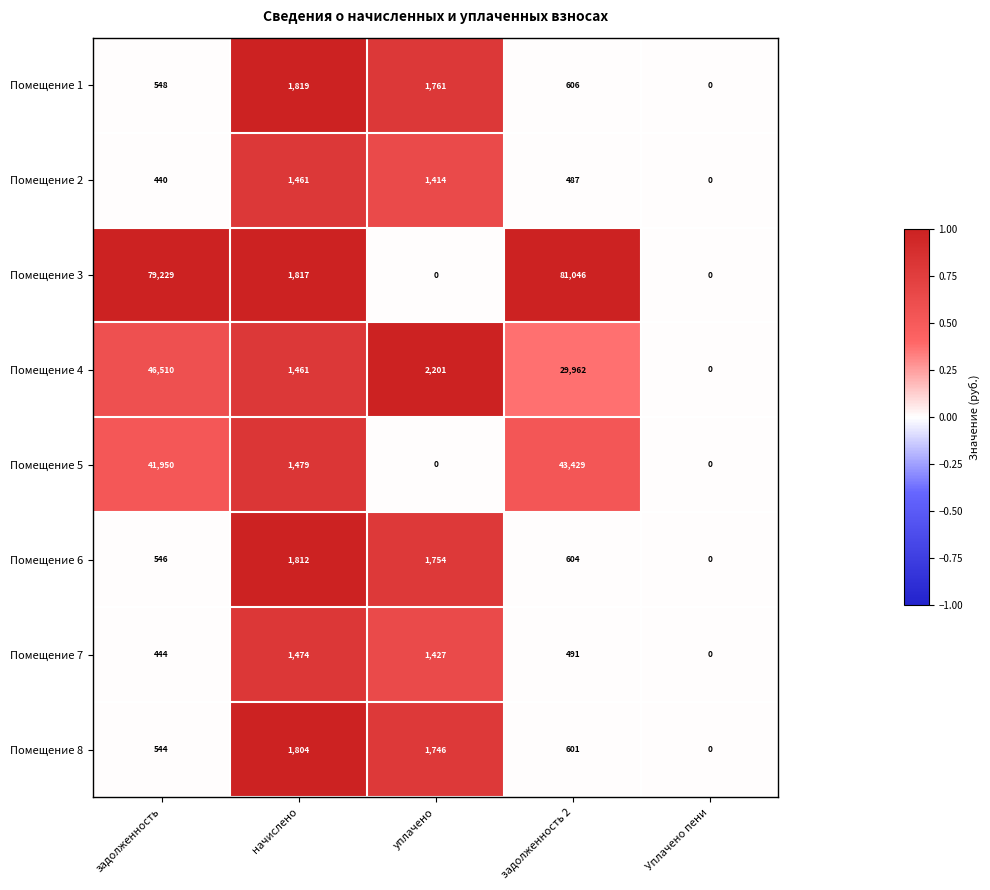

Which series has the widest spread of values?

Помещение 3